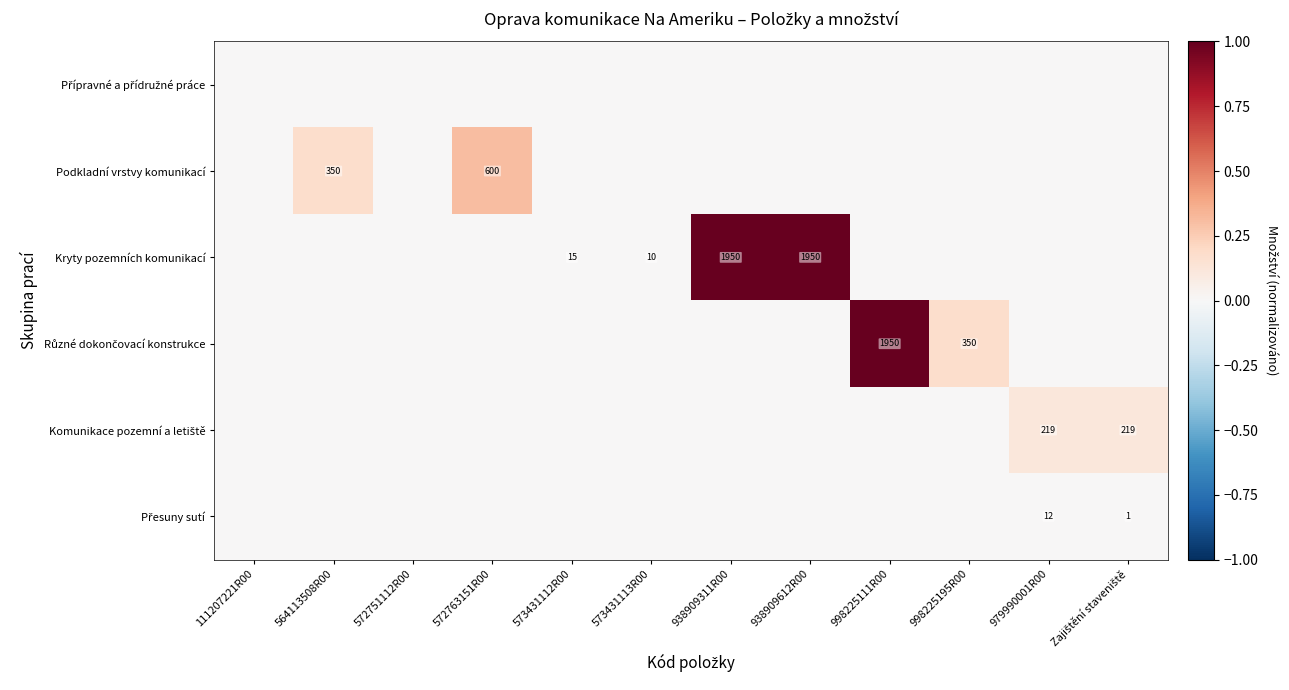

Rank the series at 938909612R00 from lowest to highest value.

Přípravné a přídružné práce, Podkladní vrstvy komunikací, Různé dokončovací konstrukce, Komunikace pozemní a letiště, Přesuny sutí, Kryty pozemních komunikací